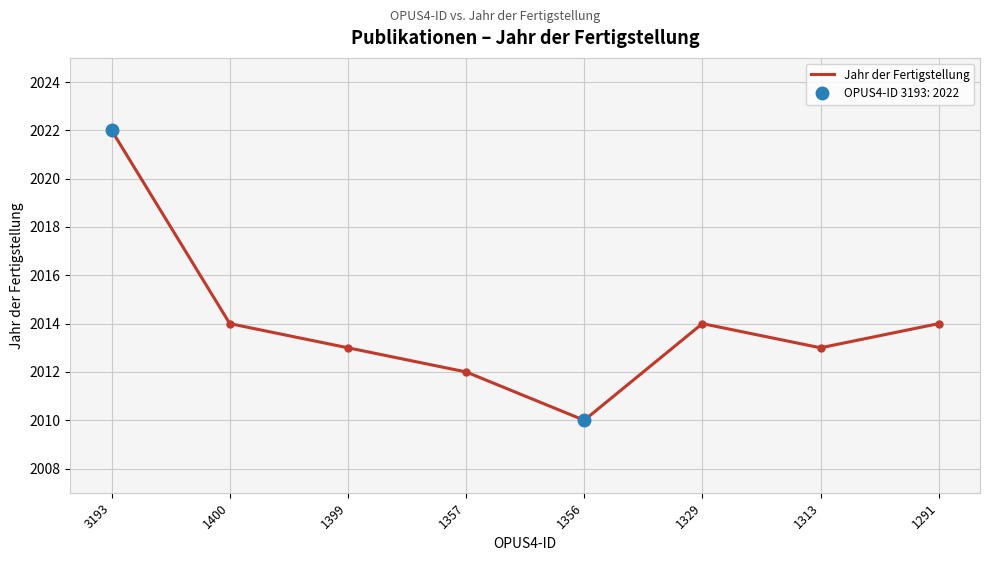

True or false: the data shows 2014 at 1329.

True